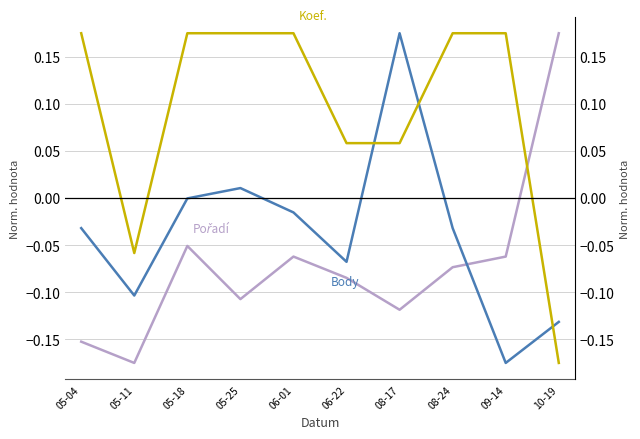

At which label does Koef. reach its peak?

05-04